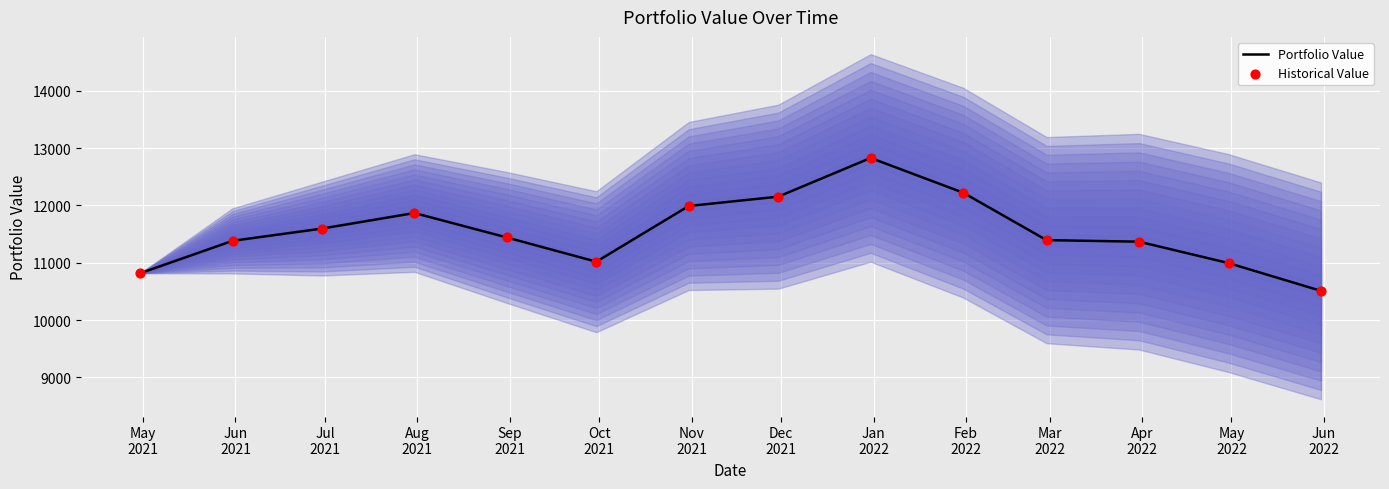

Which series contains the lowest Y value?

Portfolio Value